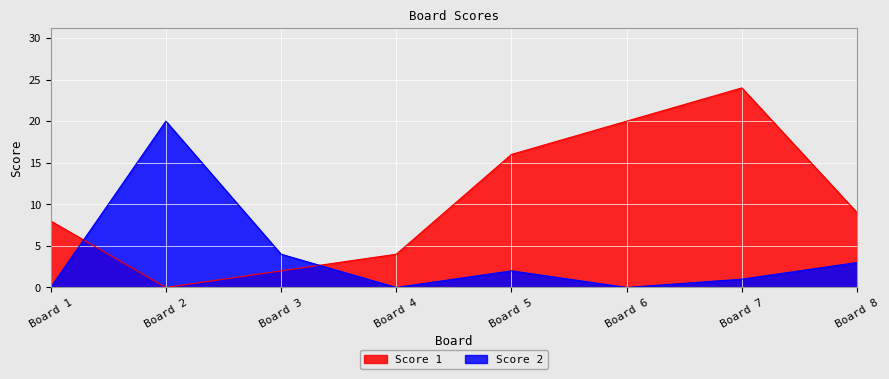

How many values in Score 1 are above zero?

7